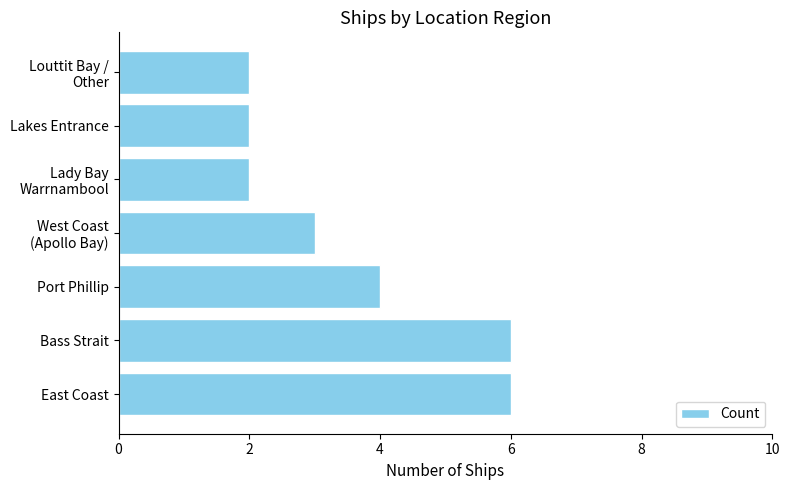

True or false: the data shows 8 at Bass Strait.

False